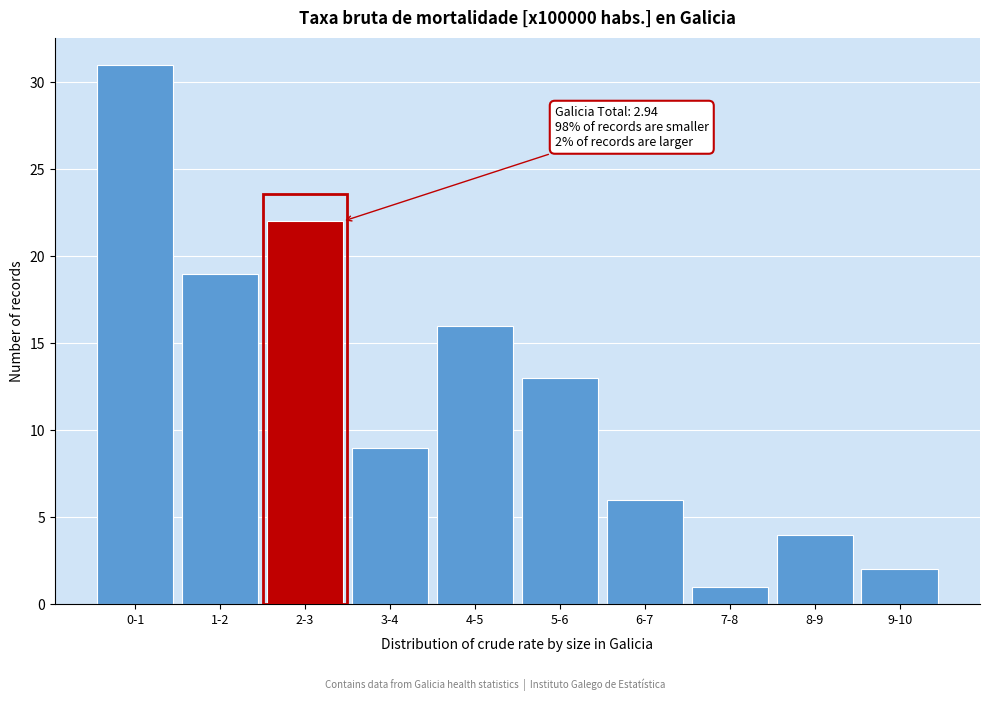

Reading right to left, what are all the values shown in this chart?

9-10=2	8-9=4	7-8=1	6-7=6	5-6=13	4-5=16	3-4=9	2-3=22	1-2=19	0-1=31